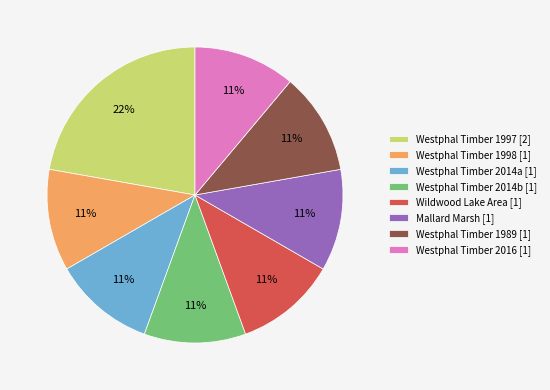

How many segments does this pie chart have?

8